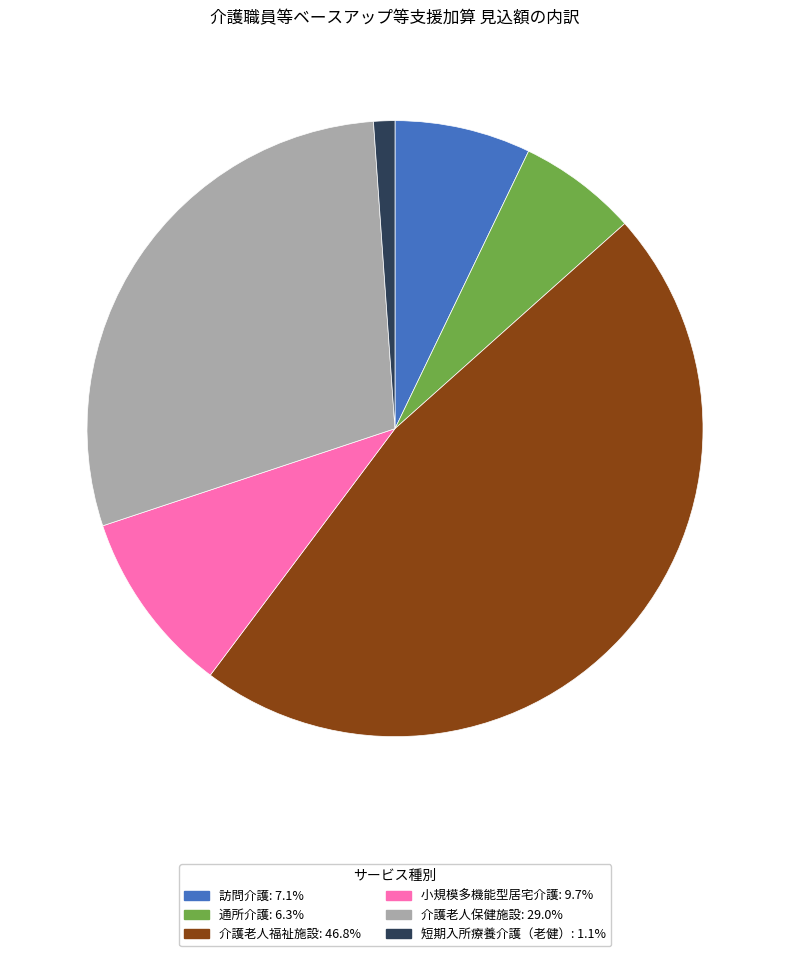

Combined, do 通所介護 and 小規模多機能型居宅介護 account for over 50%?

No